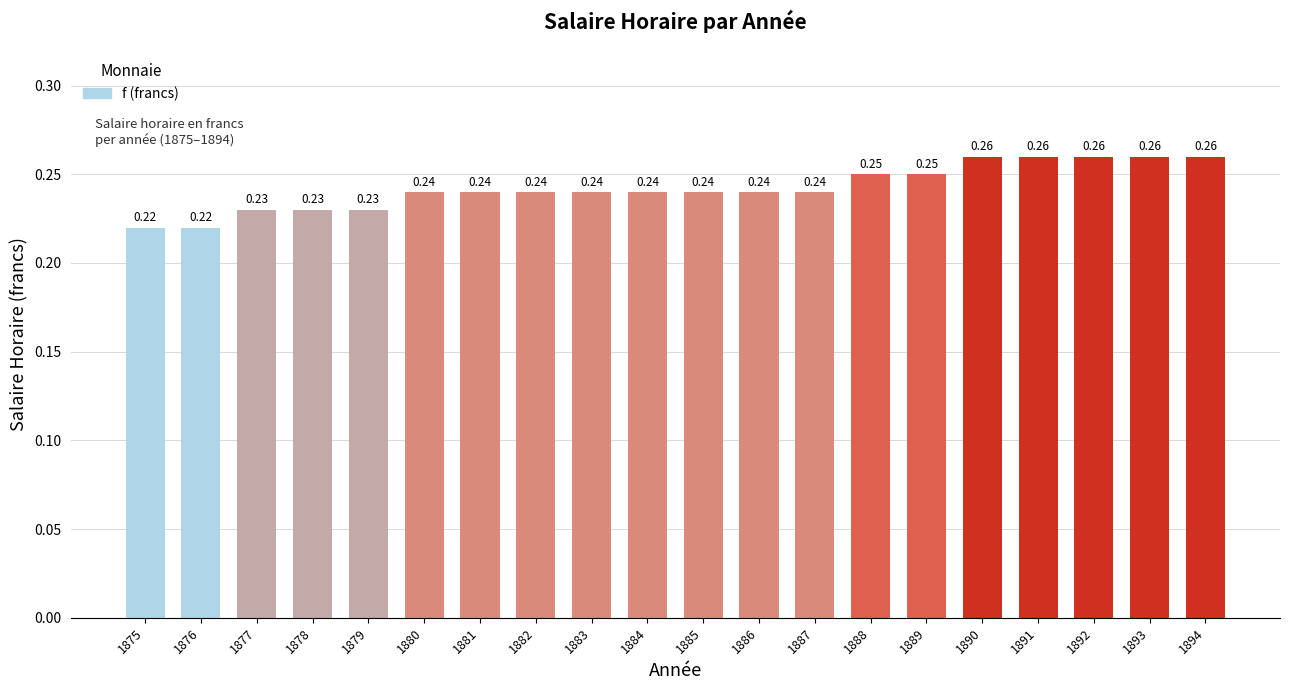

Which has a higher value, 1889 or 1875?

1889